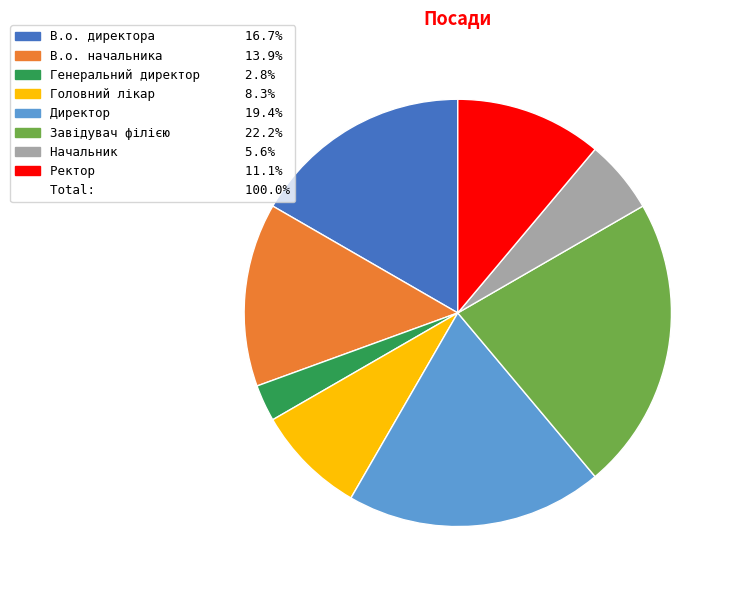

Is there a majority slice in this chart?

No